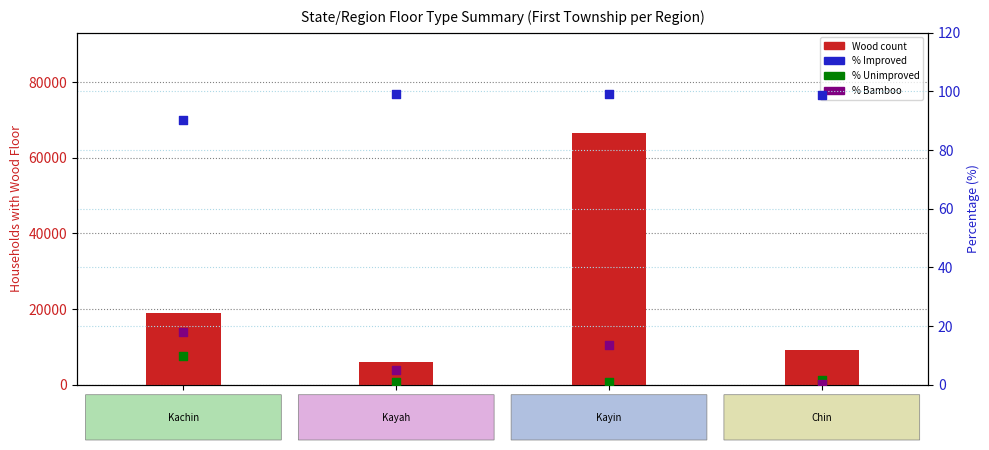

What is the total value across all series at MMR003?

66554.4